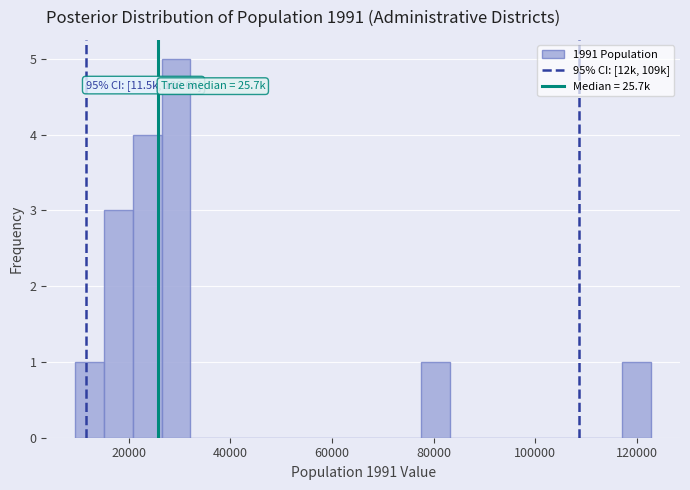

Read against the x-axis, roughly where is the centre of the tallest bar?

30000